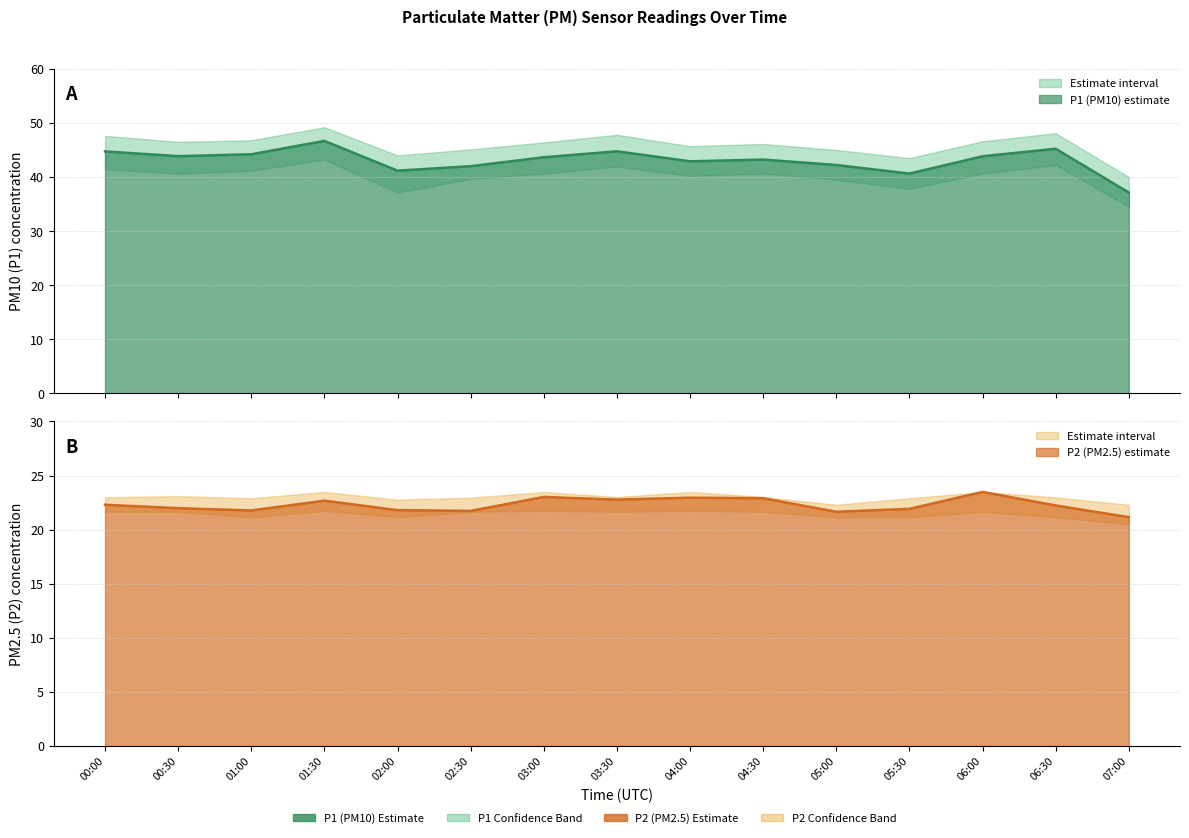

How many interior local peaks does the P1_lower series have?

4